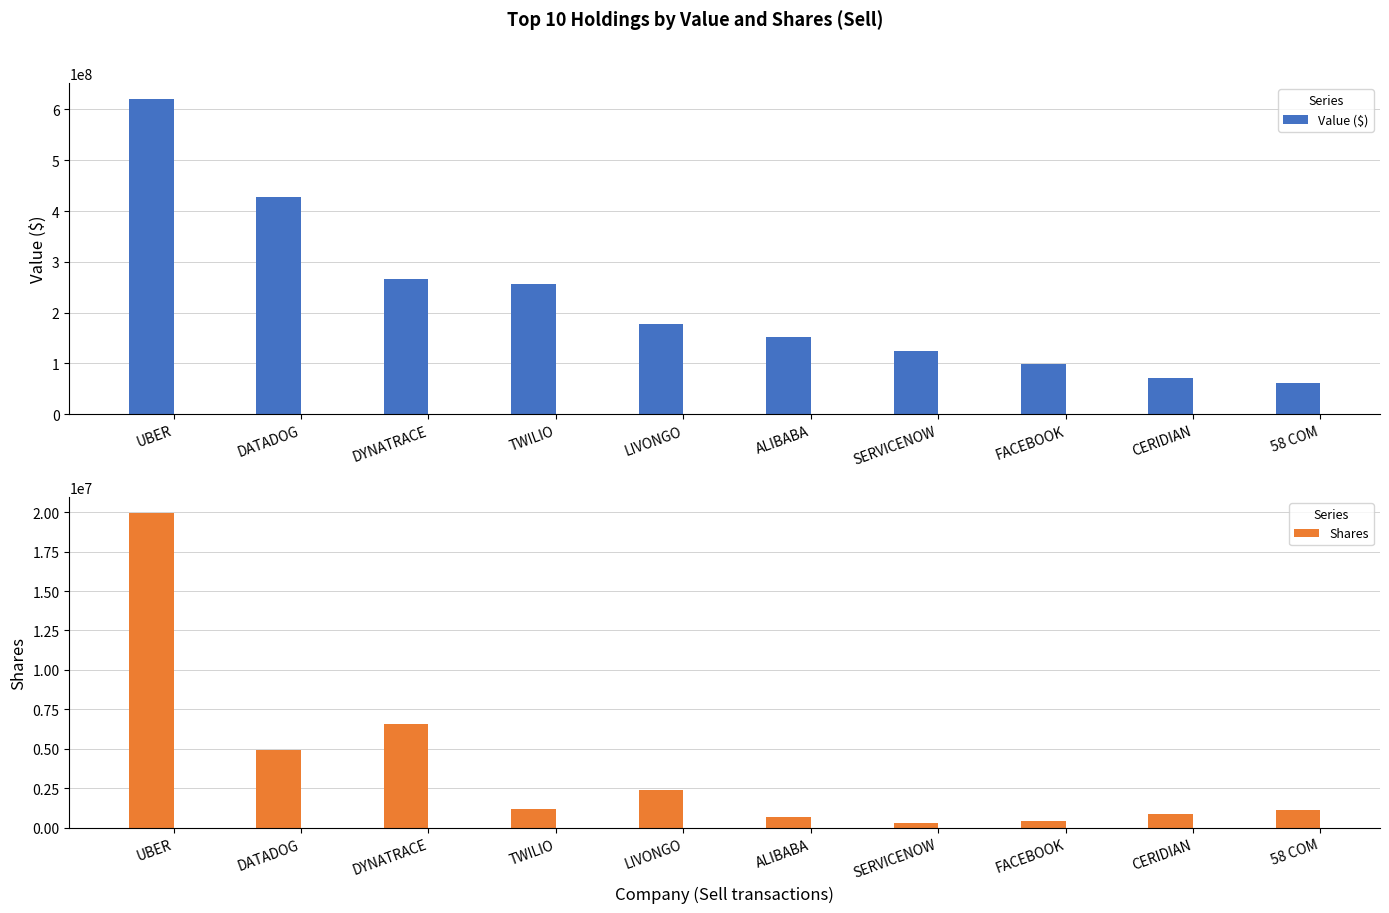

What is the greatest value displayed?

620868000